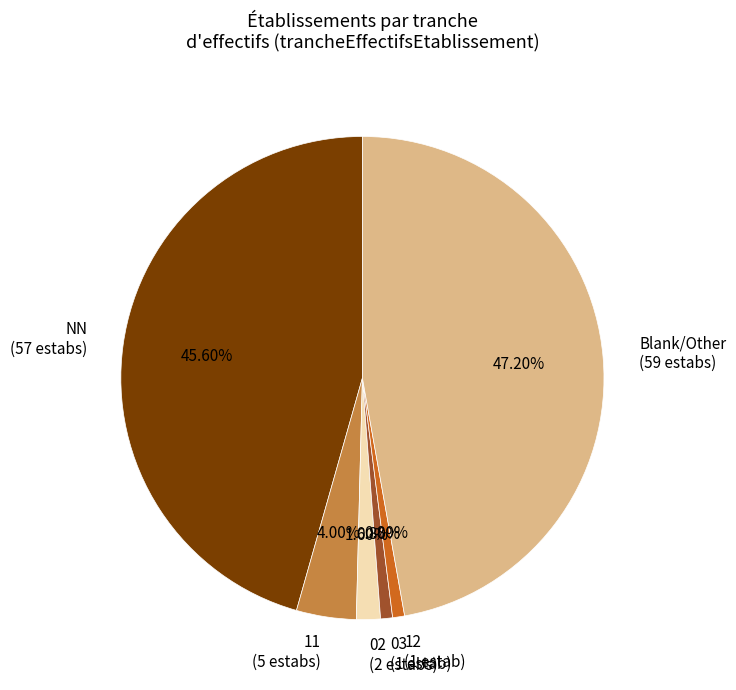

Is the sum of 03 (1 estab) and 02 (2 estabs) greater than half?

No